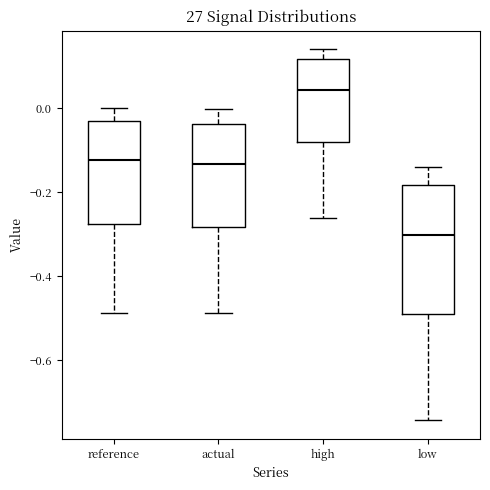

Reading left to right, read every box against the y-axis: the position of its median line, the range the box covers, and the ends of its whiskers. The values are not printed on the chart, so give them approximately, as read against the axis.

reference: median -0.12, box -0.28 to -0.04, whiskers -0.48 to 0.00
actual: median -0.14, box -0.28 to -0.04, whiskers -0.48 to 0.00
high: median 0.04, box -0.08 to 0.12, whiskers -0.26 to 0.14
low: median -0.30, box -0.48 to -0.18, whiskers -0.74 to -0.14